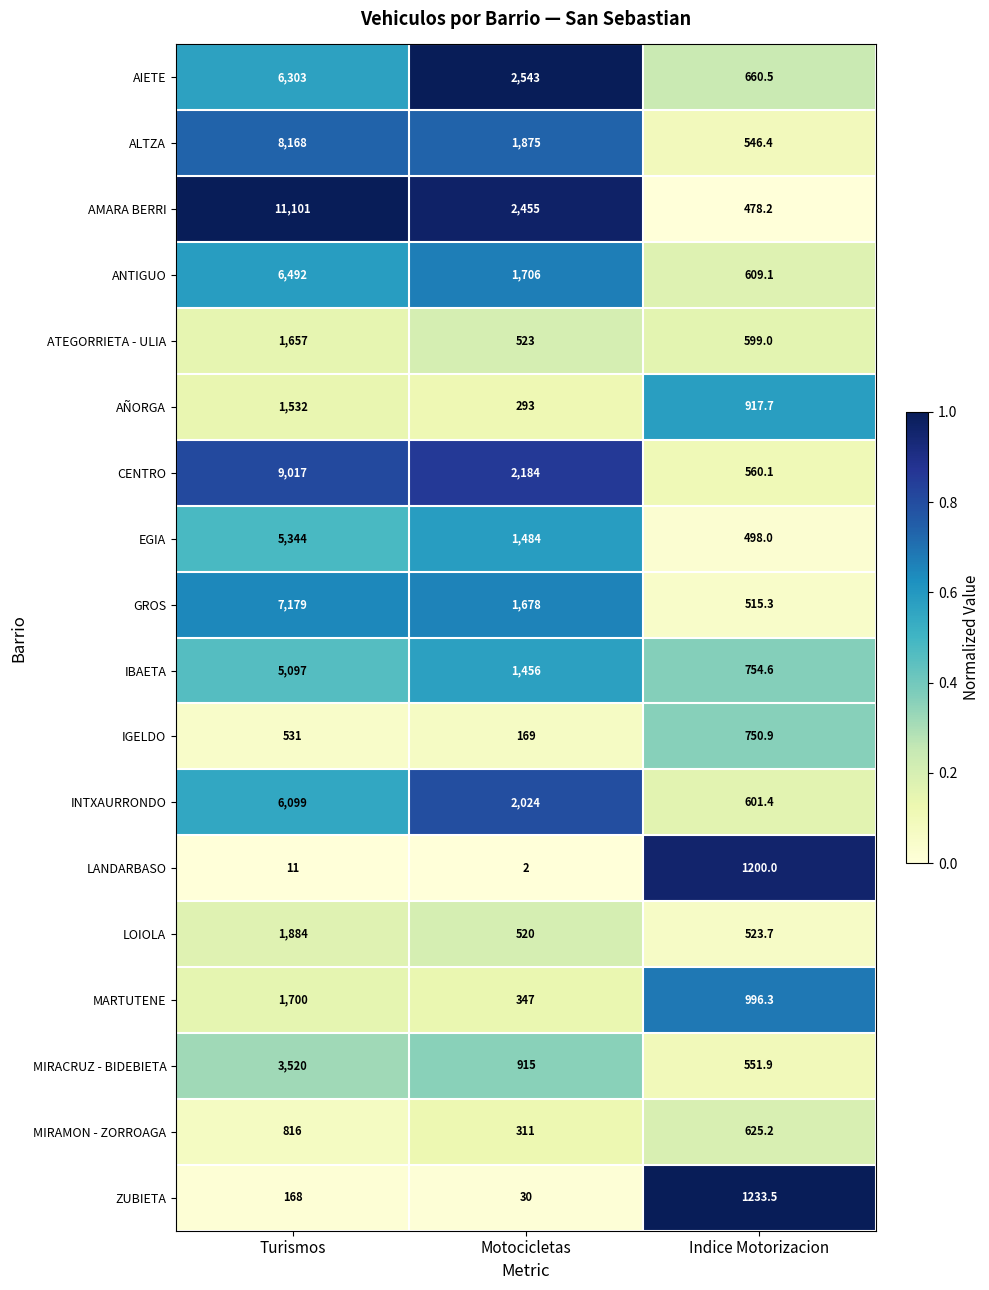

Rank the categories by CENTRO value from lowest to highest.

Indice Motorizacion, Motocicletas, Turismos